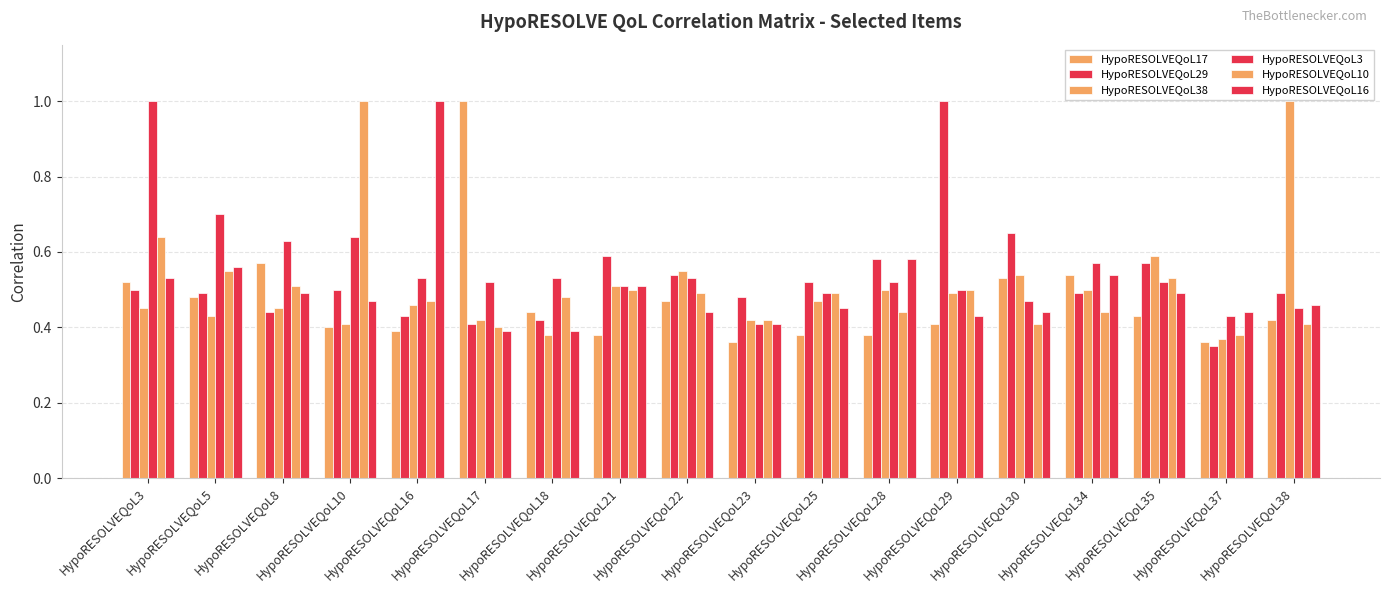

What is the value of the HypoRESOLVEQoL17 bar at the 5th from the left?

0.4